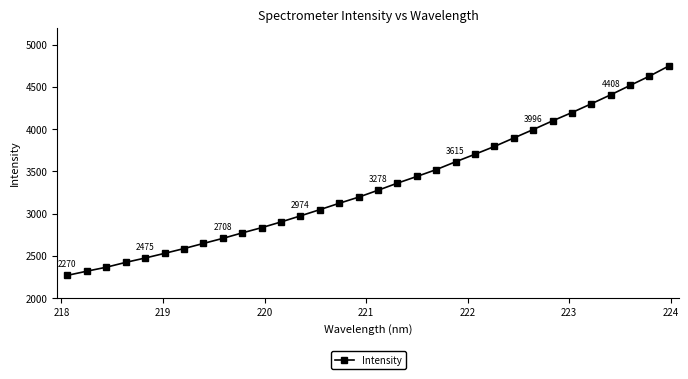

What is the average value?

3334.2